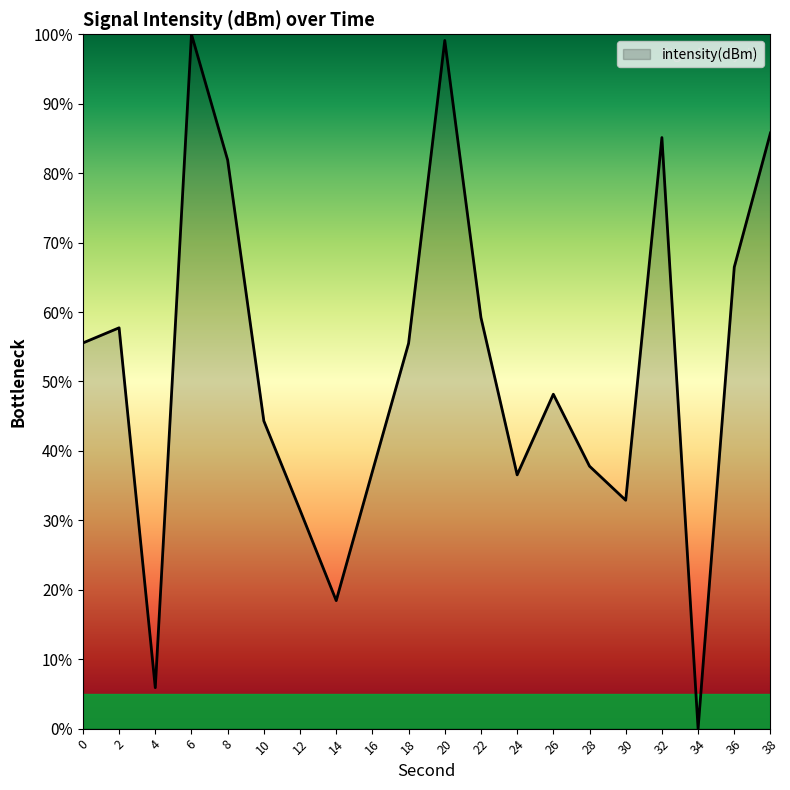

Read the value at 30.

32.9